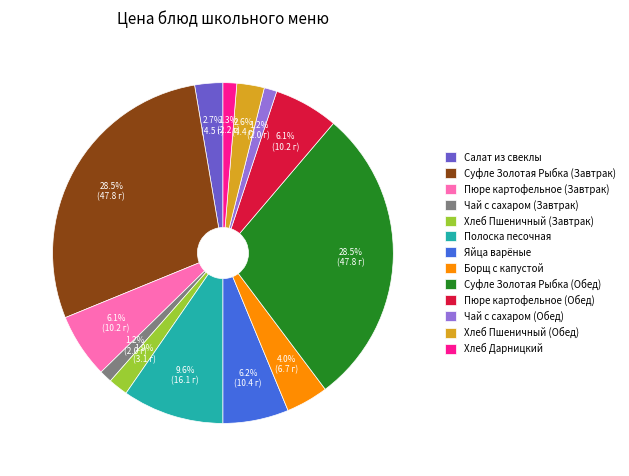

Is Борщ с капустой the majority of the pie?

No